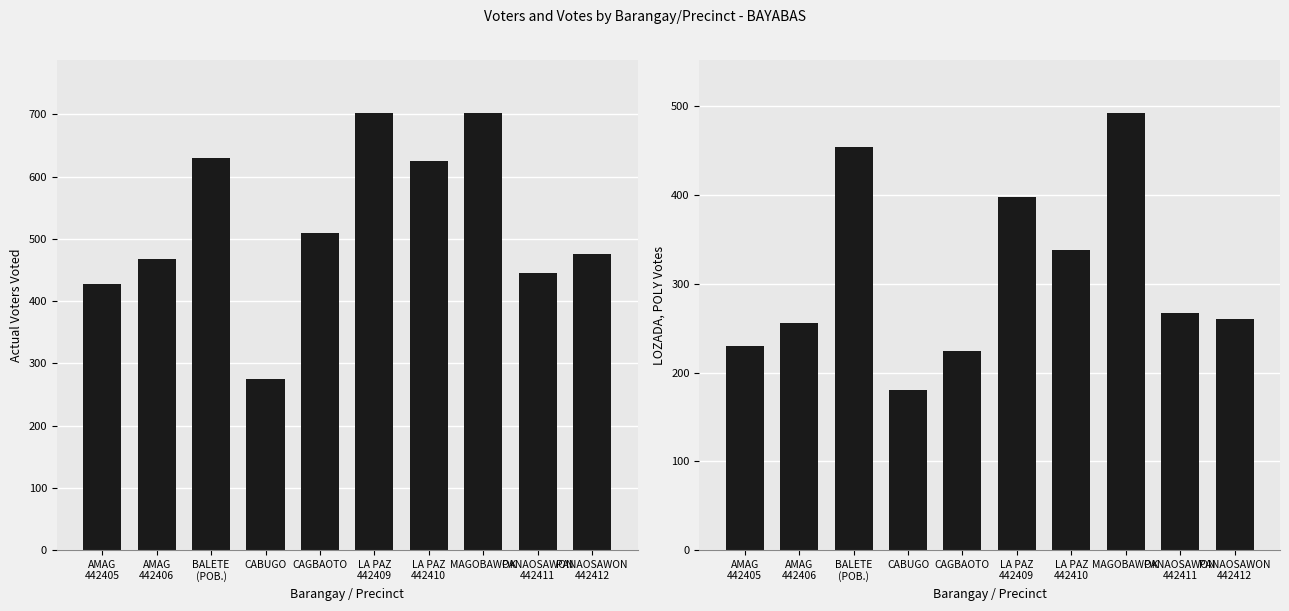

What is the difference between the highest and lowest values at LA PAZ
442410?

287